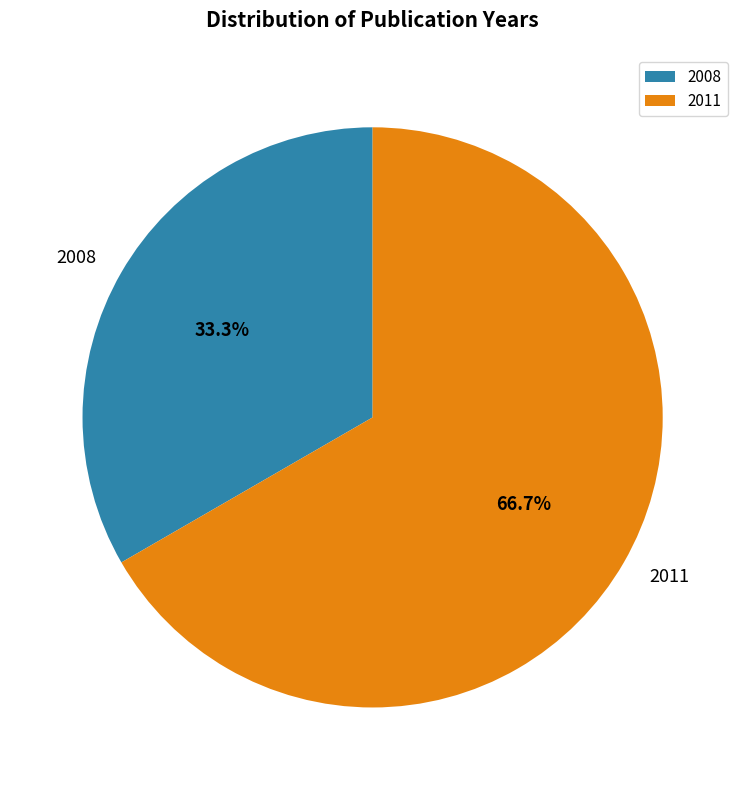

Combined, what portion of the pie is 2008 and 2011?

100.0%